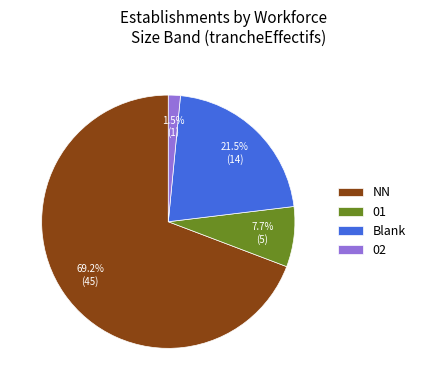

What percentage is the 01 slice, to the nearest percent?

8%